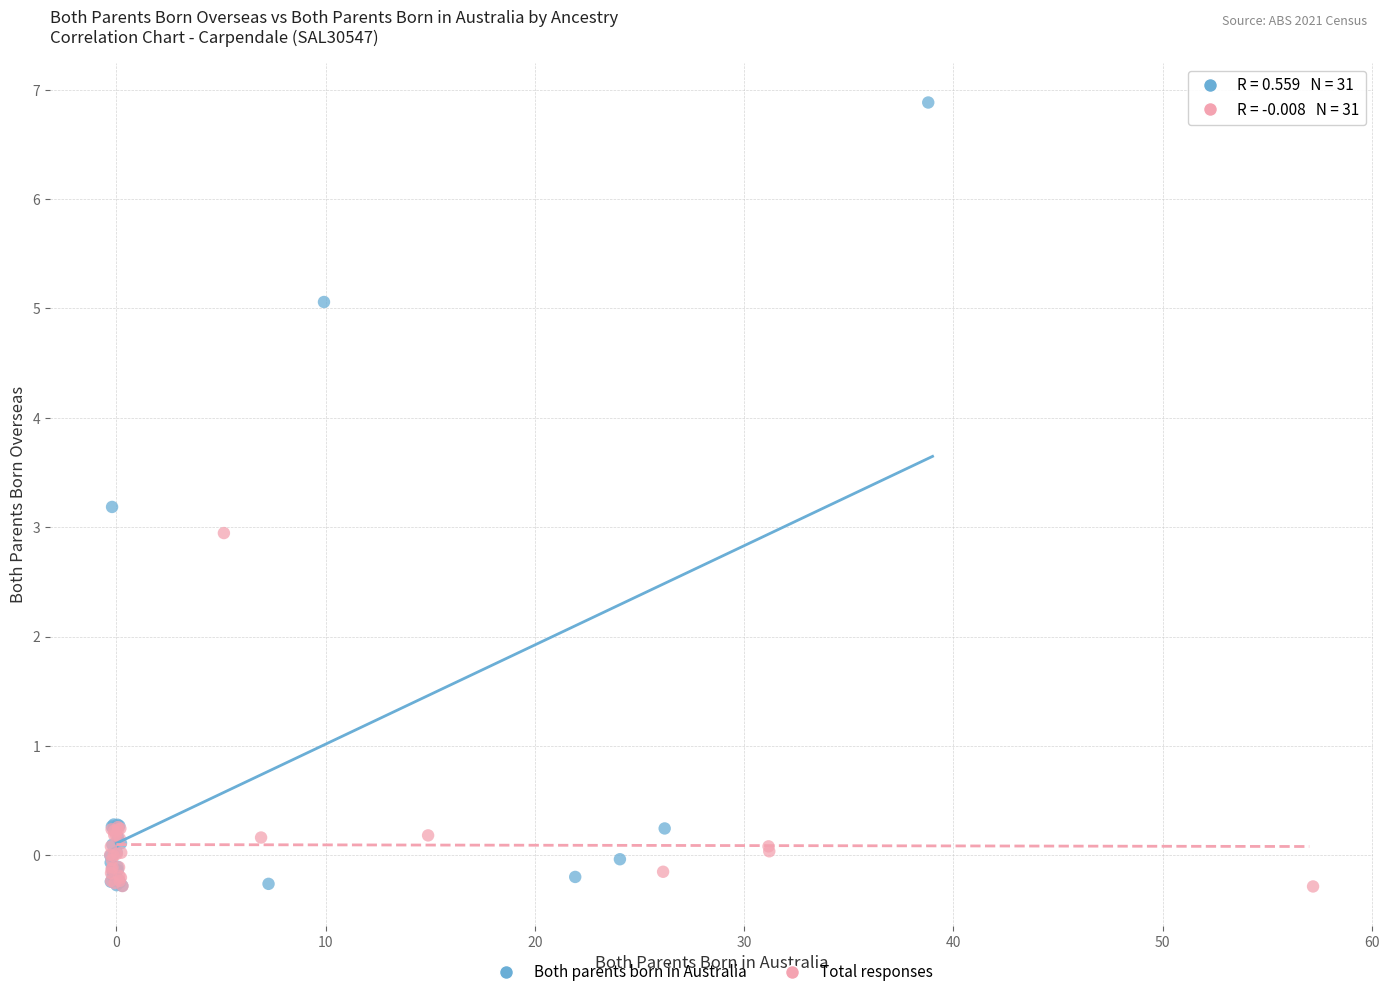

Which series contains the highest Y value?

Both parents born in Australia